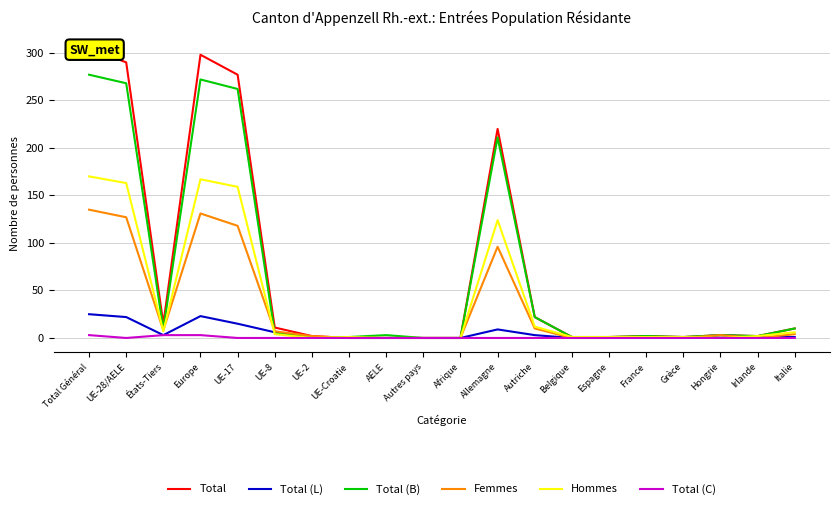

Rank the categories by Total (L) value from highest to lowest.

Total Général, Europe, UE-28/AELE, UE-17, Allemagne, UE-8, États-Tiers, Autriche, Hongrie, UE-2, Irlande, Italie, UE-Croatie, AELE, Autres pays, Afrique, Belgique, Espagne, France, Grèce